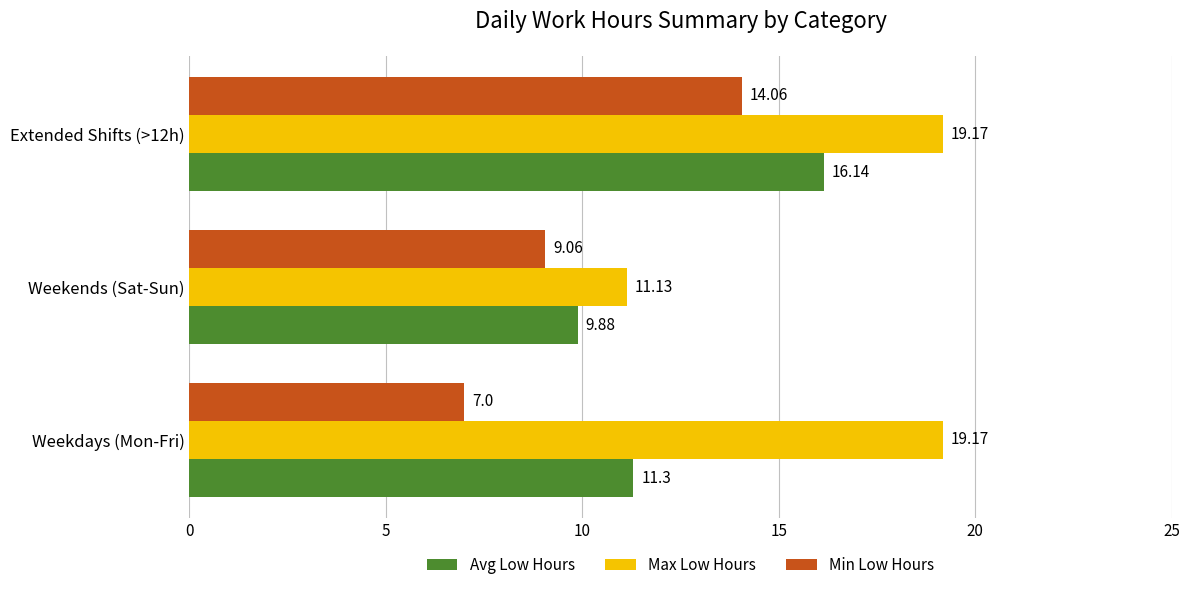

How many data points in Min Low Hours are above 9?

2